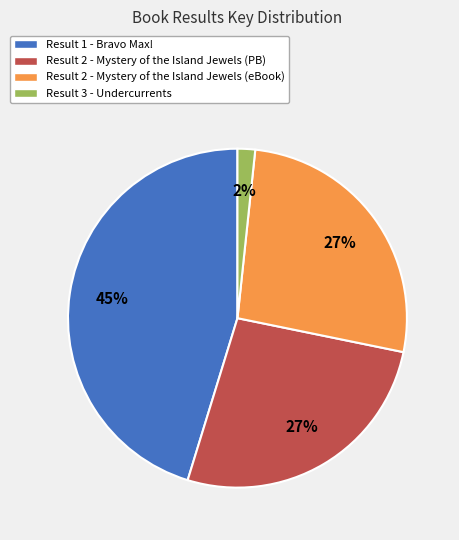

Which category has the smallest portion of the pie?

Result 3 - Undercurrents